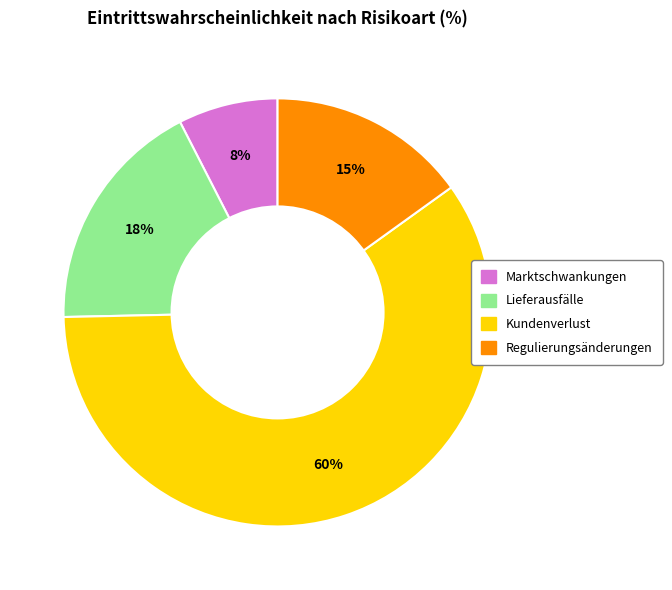

Is the sum of Kundenverlust and Lieferausfälle greater than half?

Yes